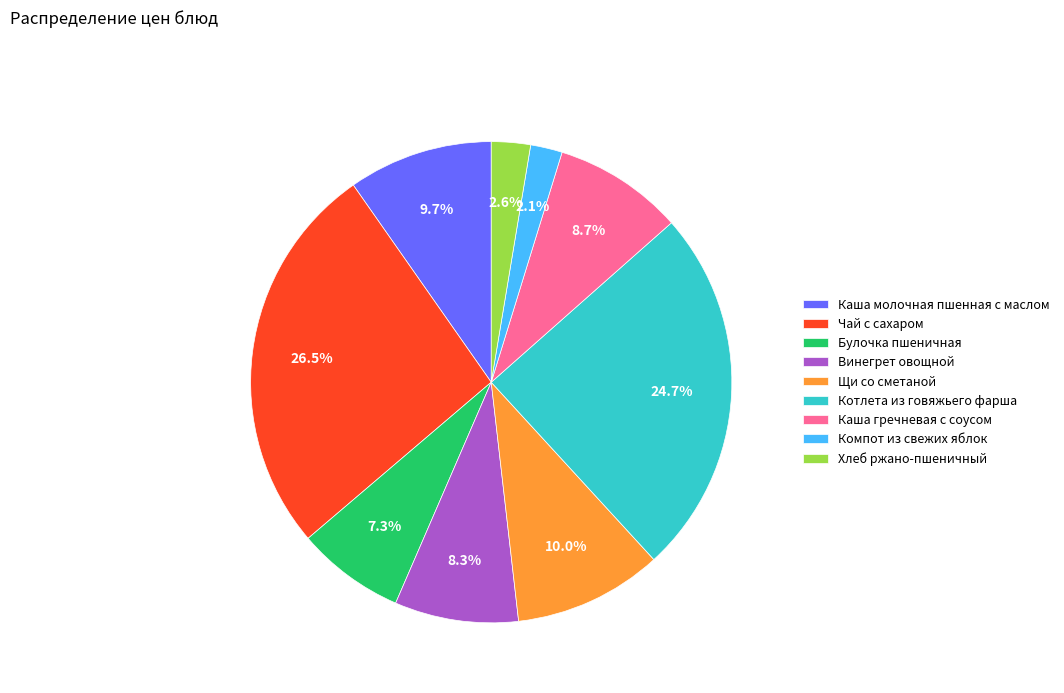

Does Компот из свежих яблок account for over 50% of the chart?

No